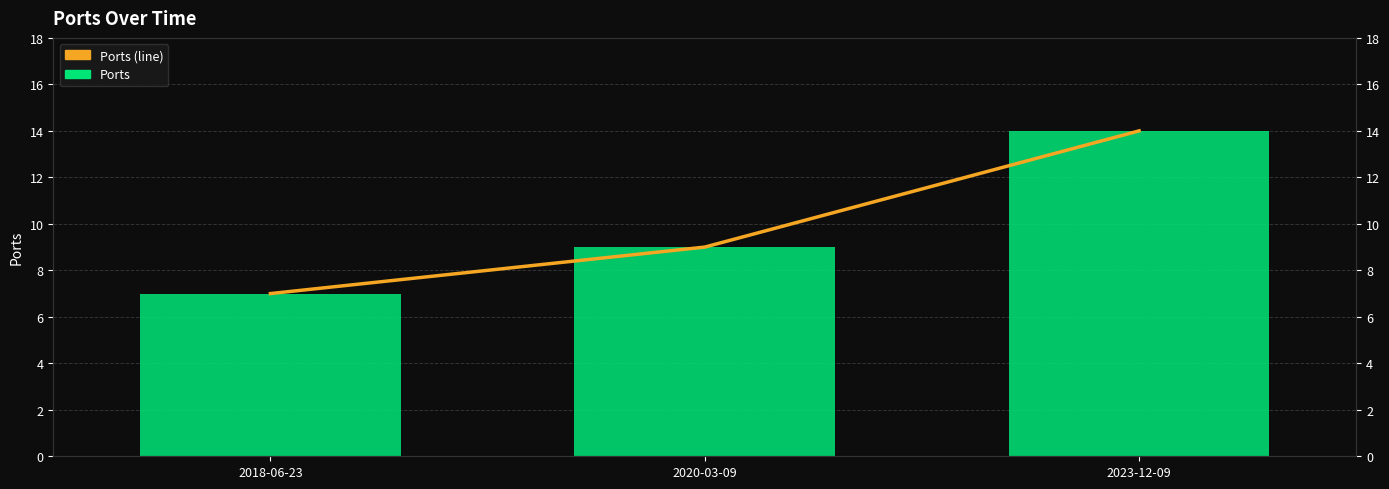

Reading left to right, transcribe all the data shown in this chart.

Ports: 2018-06-23=7	2020-03-09=9	2023-12-09=14
Ports (line): 2018-06-23=7	2020-03-09=9	2023-12-09=14